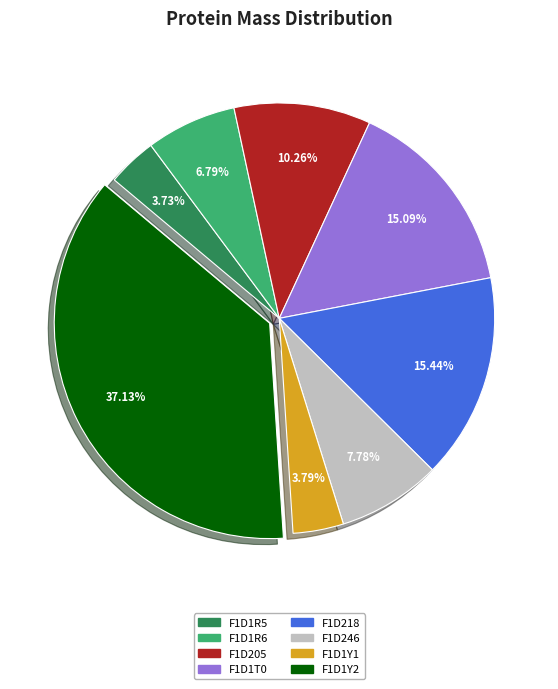

What is the ratio of the value at F1D1T0 to the value at F1D205?

1.5